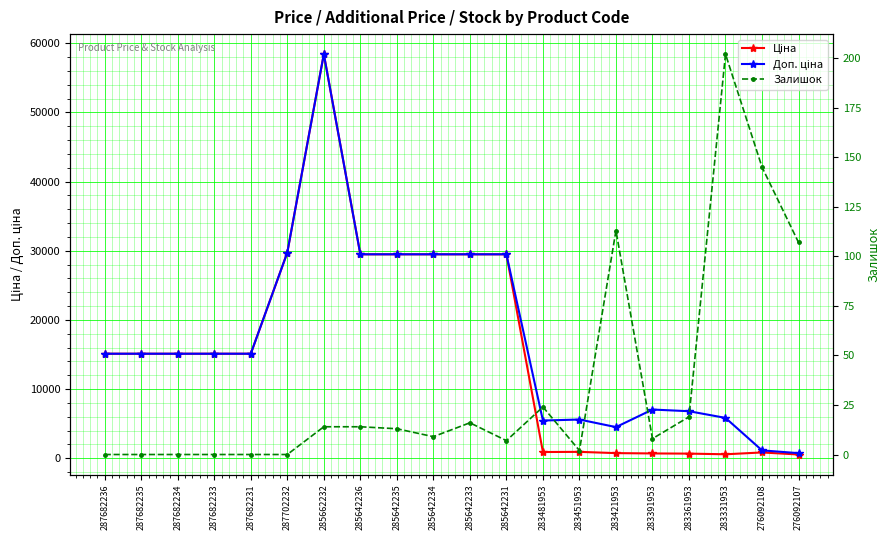

Rank the series by their maximum value, from lowest to highest.

Залишок, Ціна, Доп. ціна